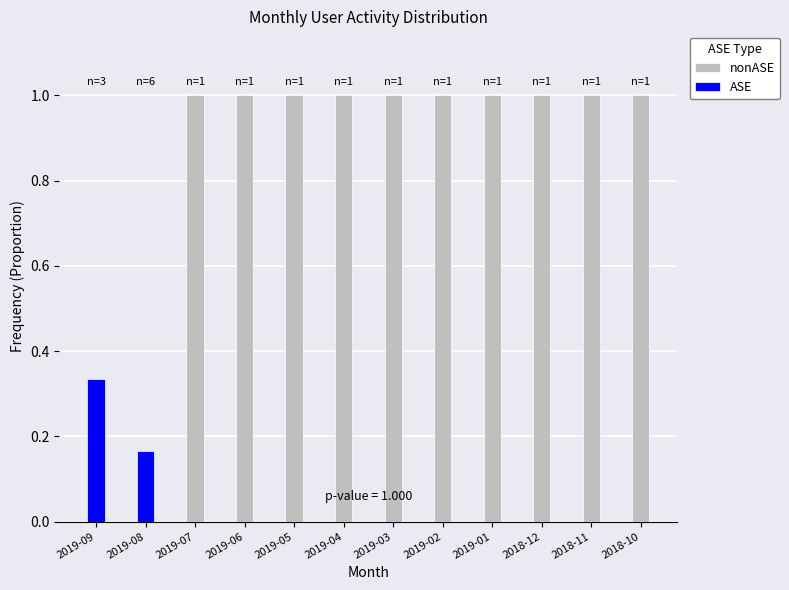

Where is ASE nearest to the value 0?

2019-07